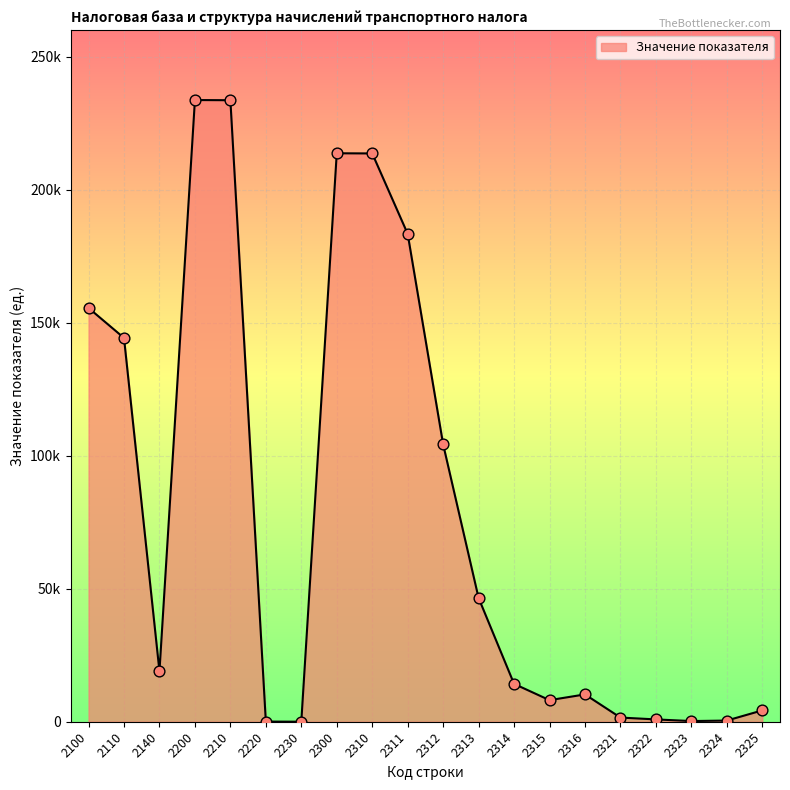

Which has a higher value, 2315 or 2323?

2315